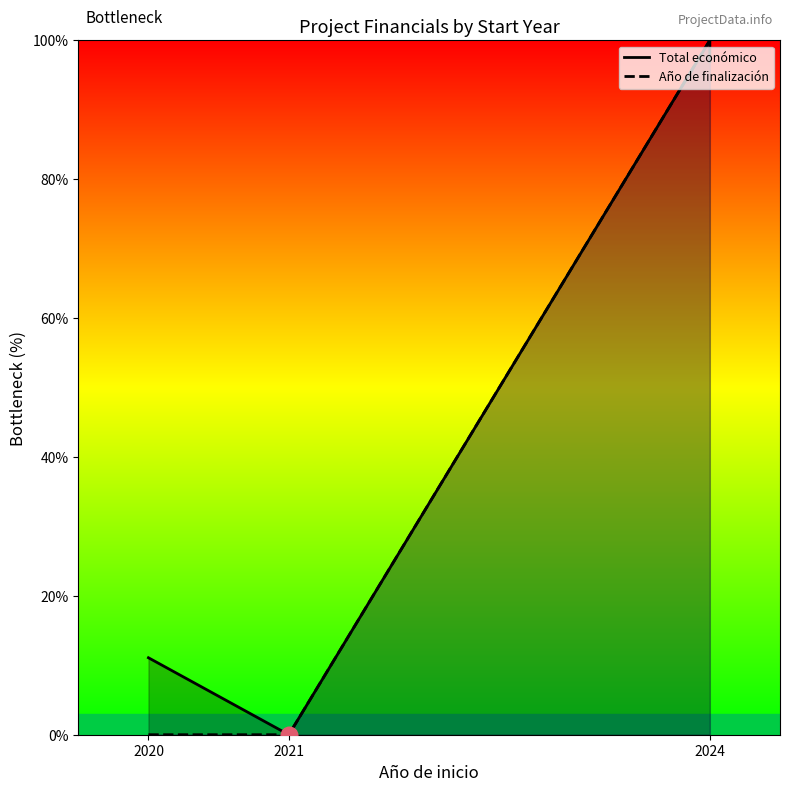

True or false: Total económico has more than 1 points higher than both neighbors.

False